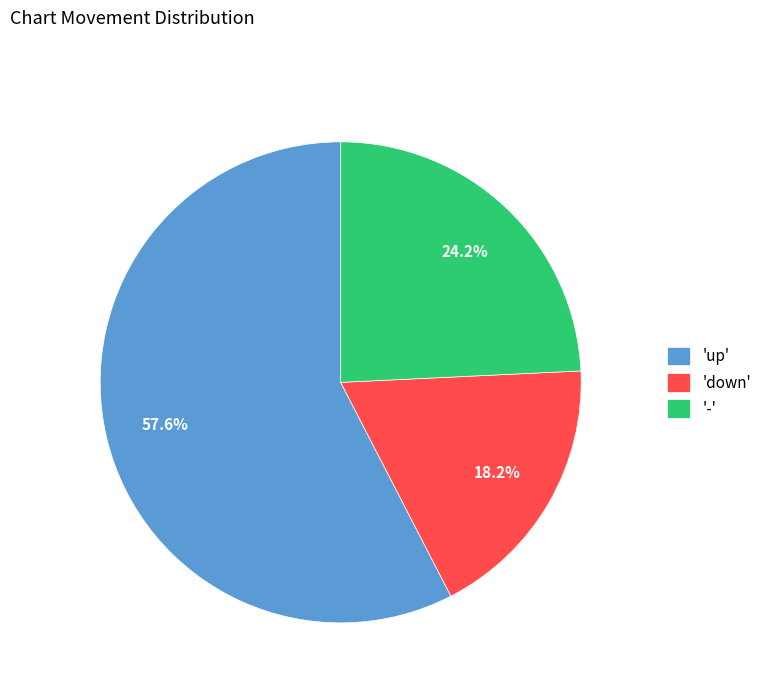

Which category accounts for the majority?

'up'